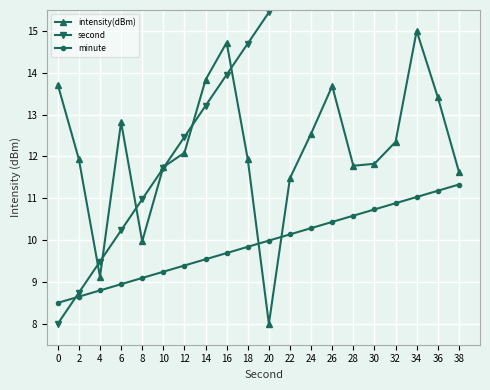

List the series in order of their peak value, highest first.

second, intensity(dBm), minute